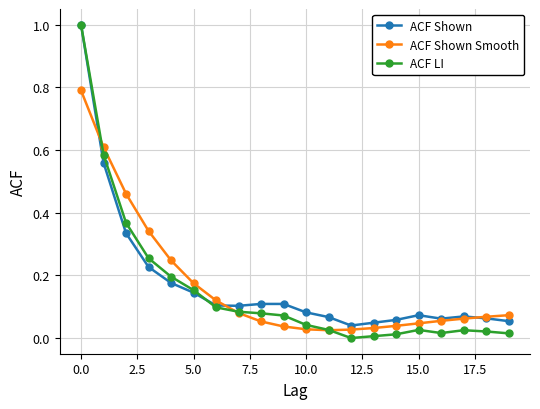

What is the sum of all ACF Shown values?

3.5